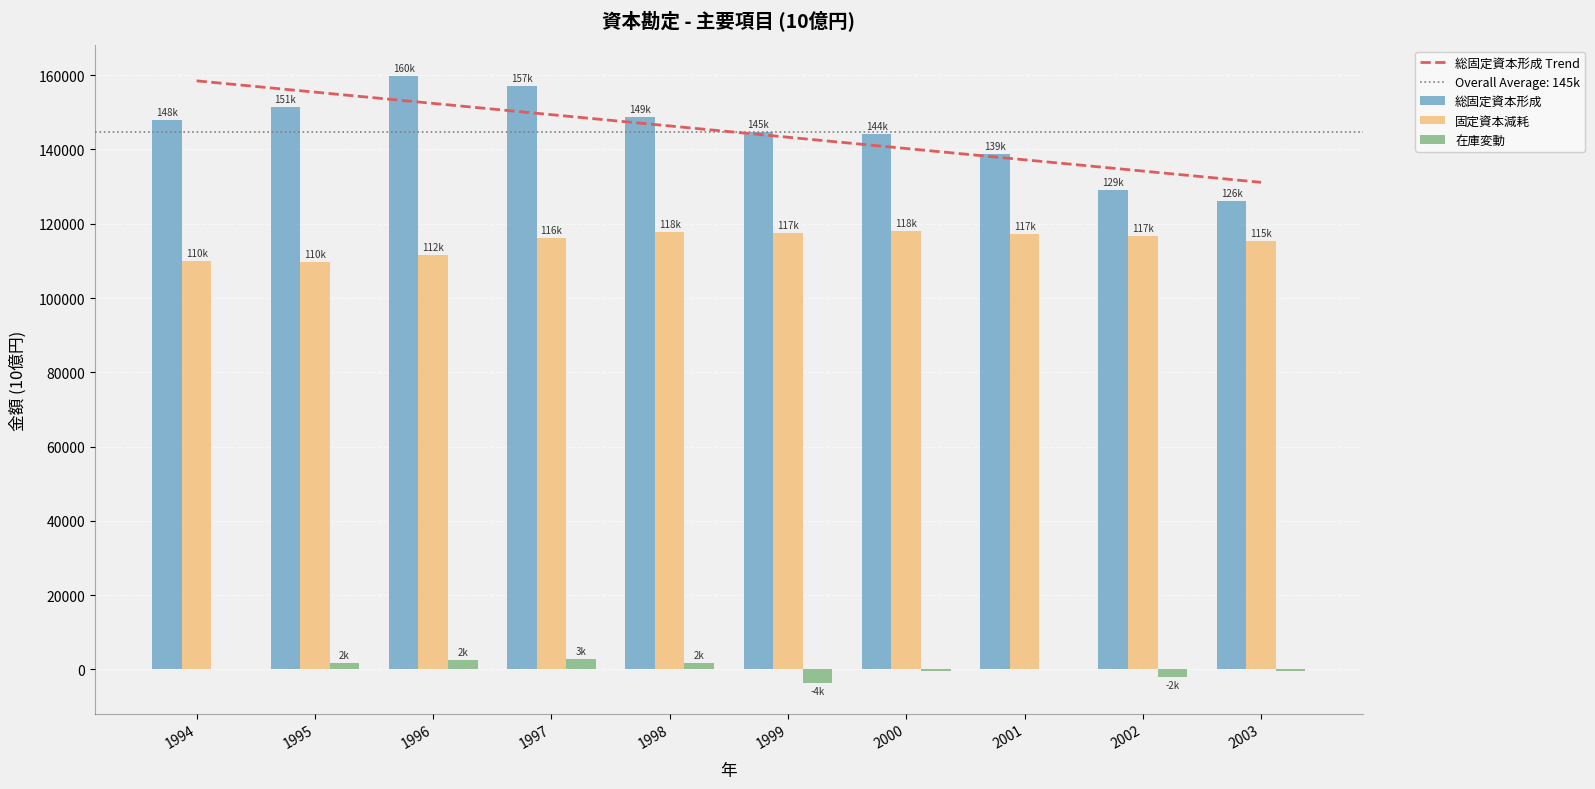

Reading left to right, transcribe all the data shown in this chart.

総固定資本形成 Trend: 158478.2	155442.0	152405.7	149369.4	146333.1	143296.8	140260.5	137224.2	134187.9	131151.7
総固定資本形成: 148009.6	151420.5	159846.4	157087.1	148845.8	144626.9	144237.2	138834.1	129152.2	126089.7
固定資本減耗: 110069.3	109822.4	111667.3	116065.8	117898.6	117406.2	117970.7	117274.4	116609.5	115462.5
在庫変動: 169.0	1741.5	2444.7	2894.0	1679.2	-3703.5	-408.8	78.8	-1933.2	-346.2